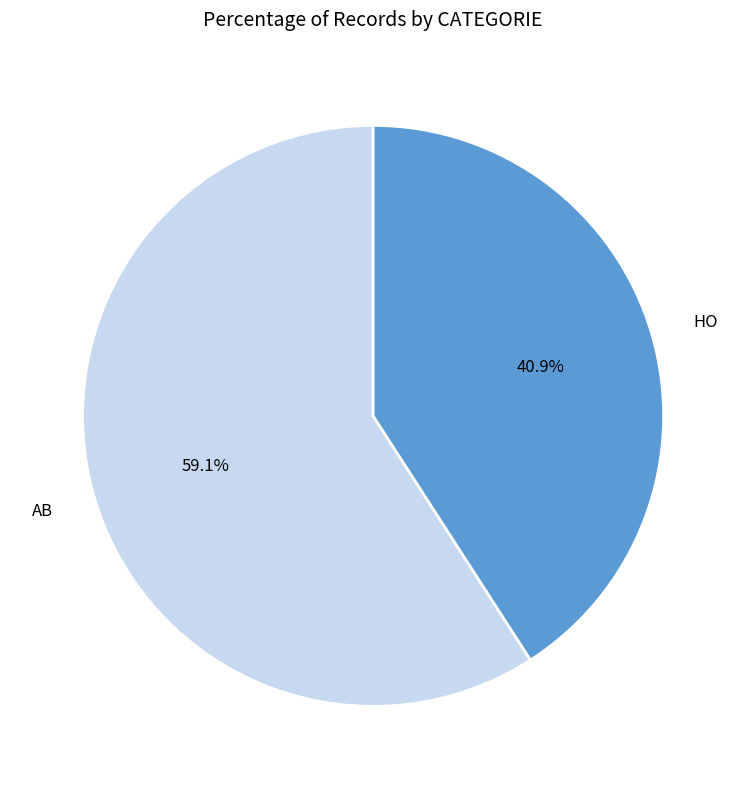

What percentage is the HO slice, to the nearest percent?

41%